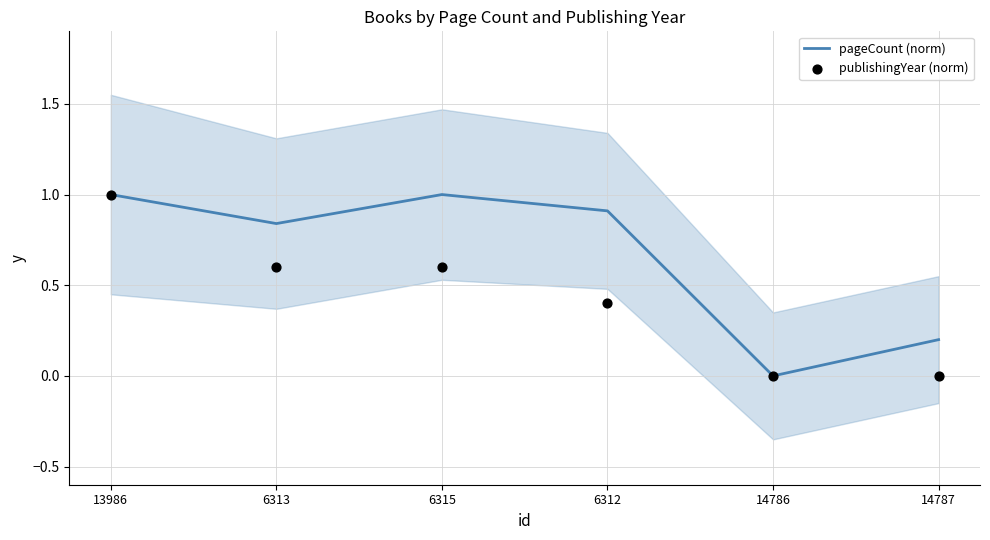

Which series reaches the maximum Y coordinate?

pageCount (norm)